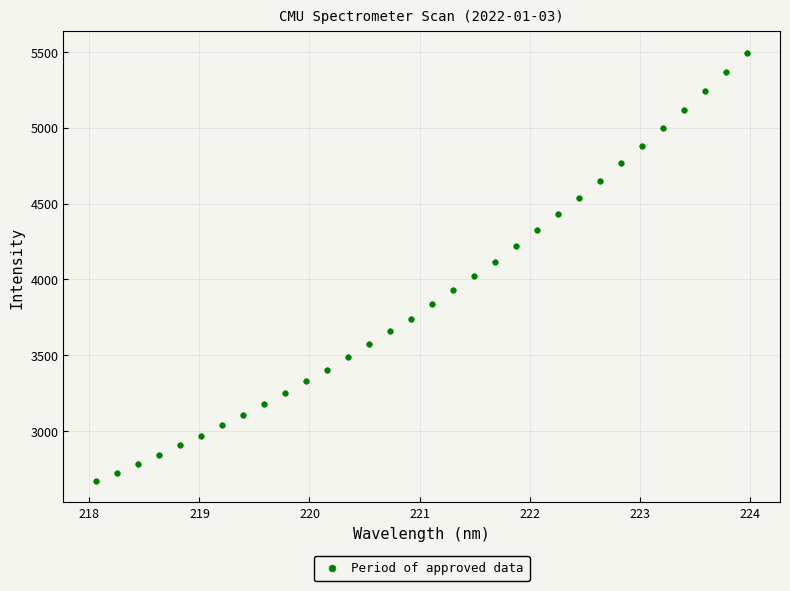

What is the range of Y values (max minus min)?

2824.0